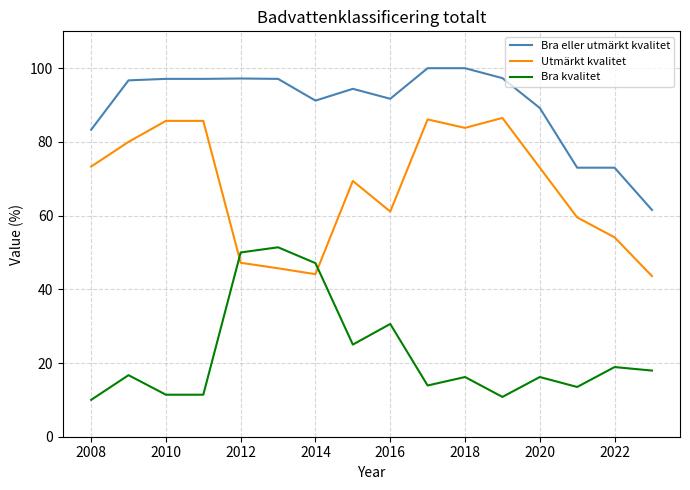

List the series in order of their peak value, highest first.

Bra eller utmärkt kvalitet, Utmärkt kvalitet, Bra kvalitet